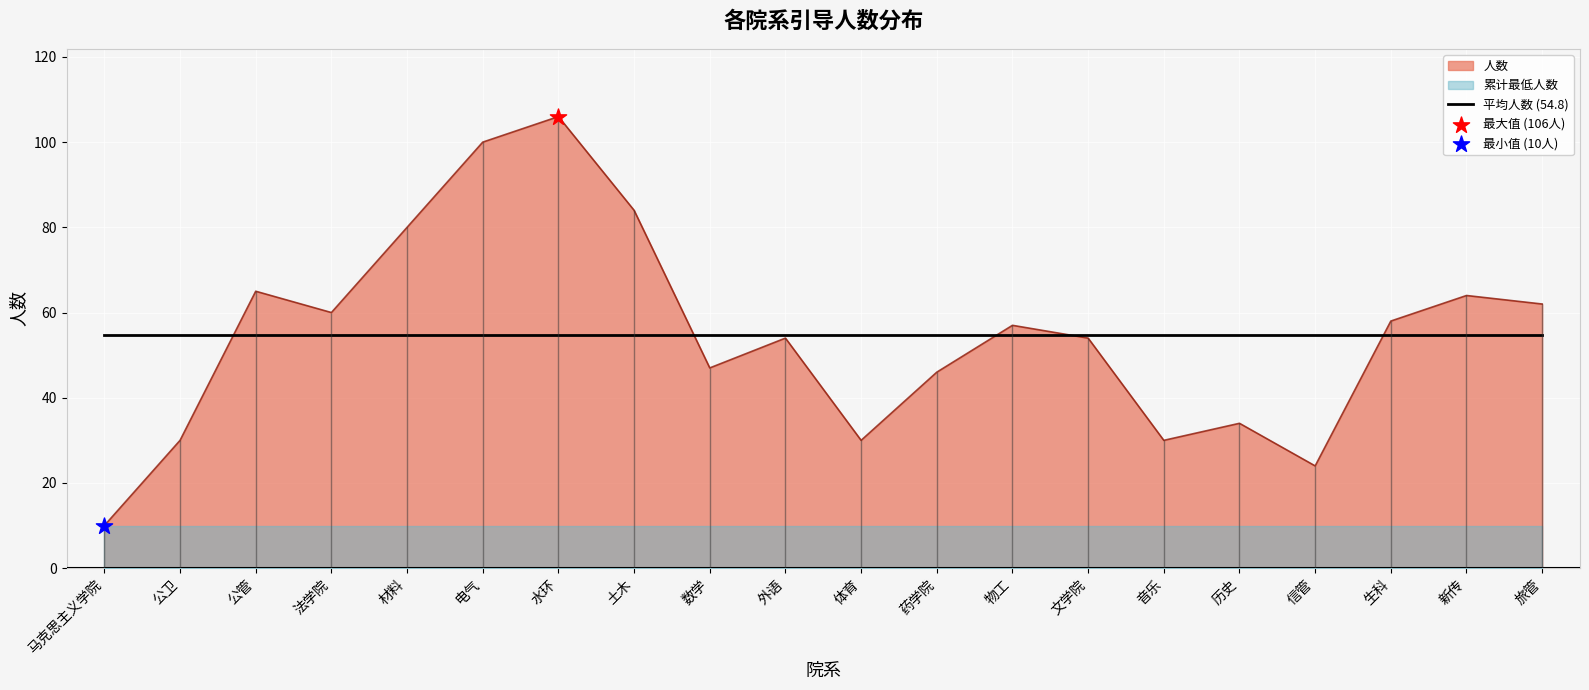

What is the change in value from 电气 to 历史?

-66